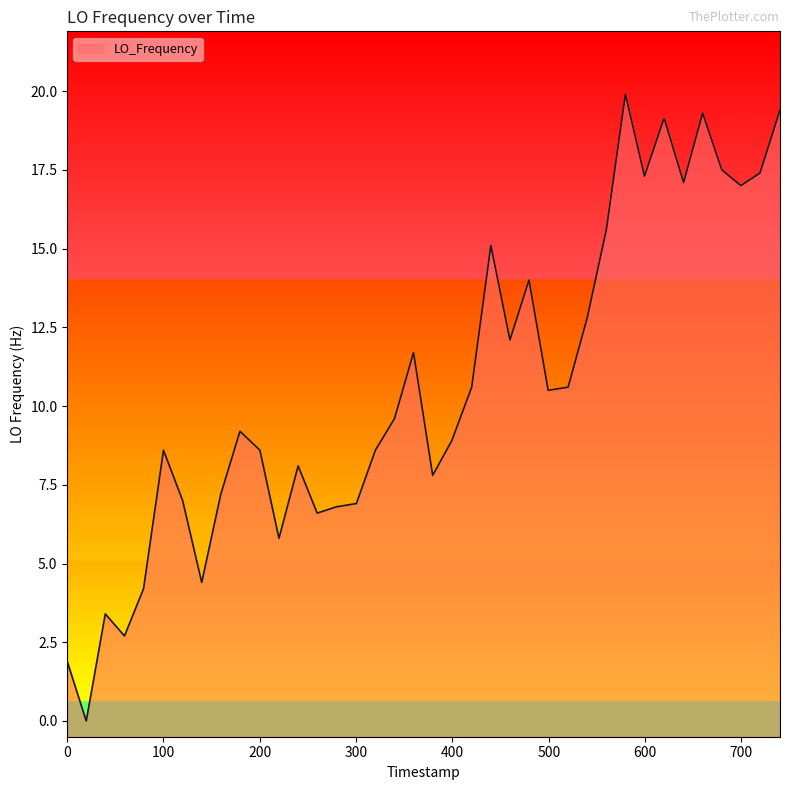

What is the difference between the maximum and minimum values?

19.9